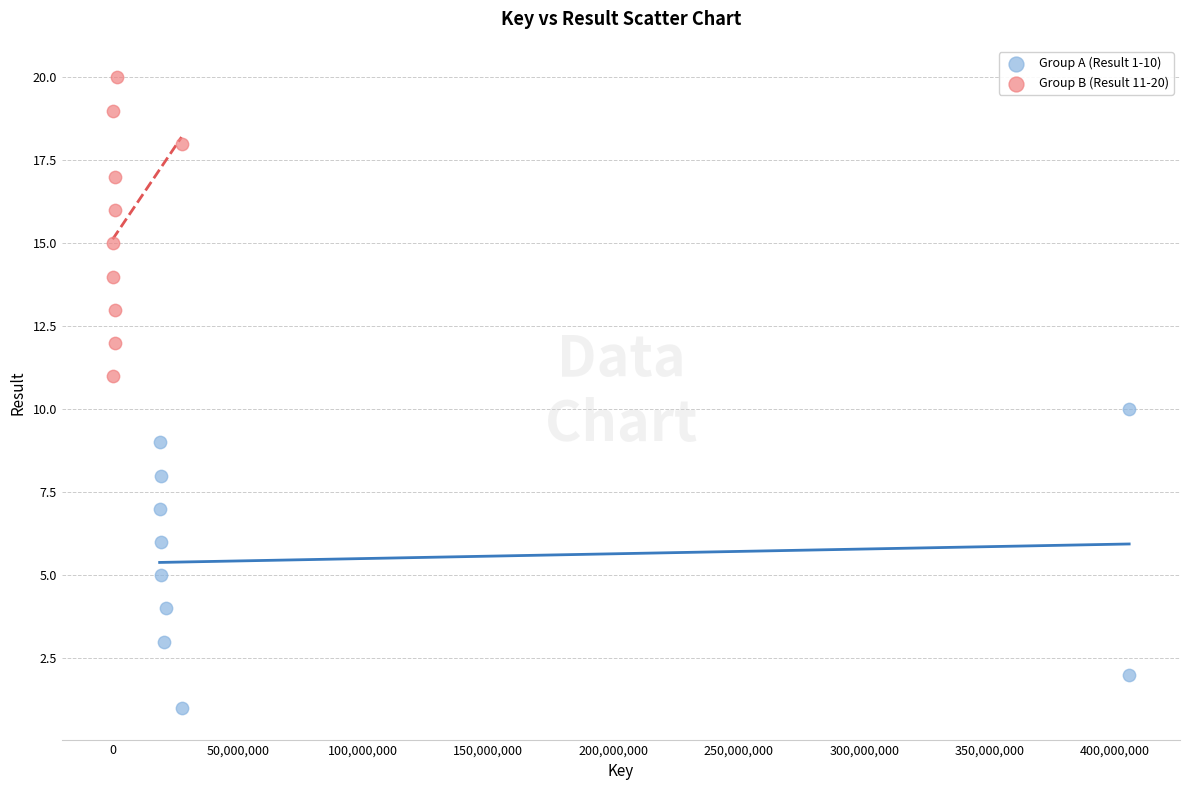

Which series contains the highest Y value?

Group B (Result 11-20)